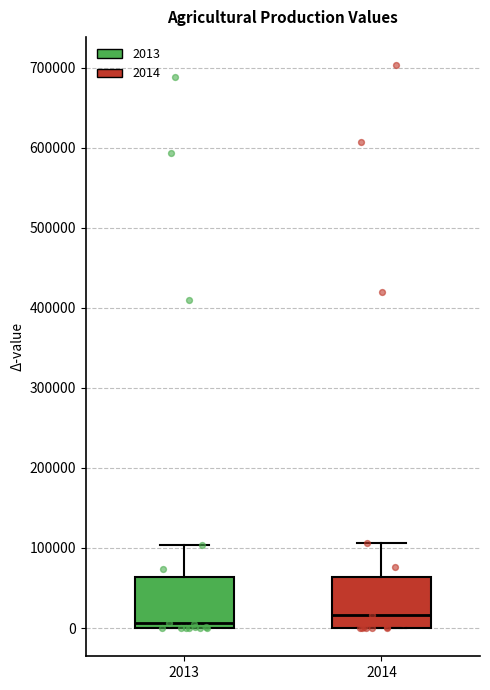

Reading left to right, read every box against the y-axis: the position of its median line, the range the box covers, and the ends of its whiskers. The values are not printed on the chart, so give them approximately, as read against the axis.

2013: median 10000, box 0 to 60000, whiskers 0 to 100000
2014: median 20000, box 0 to 60000, whiskers 0 to 110000